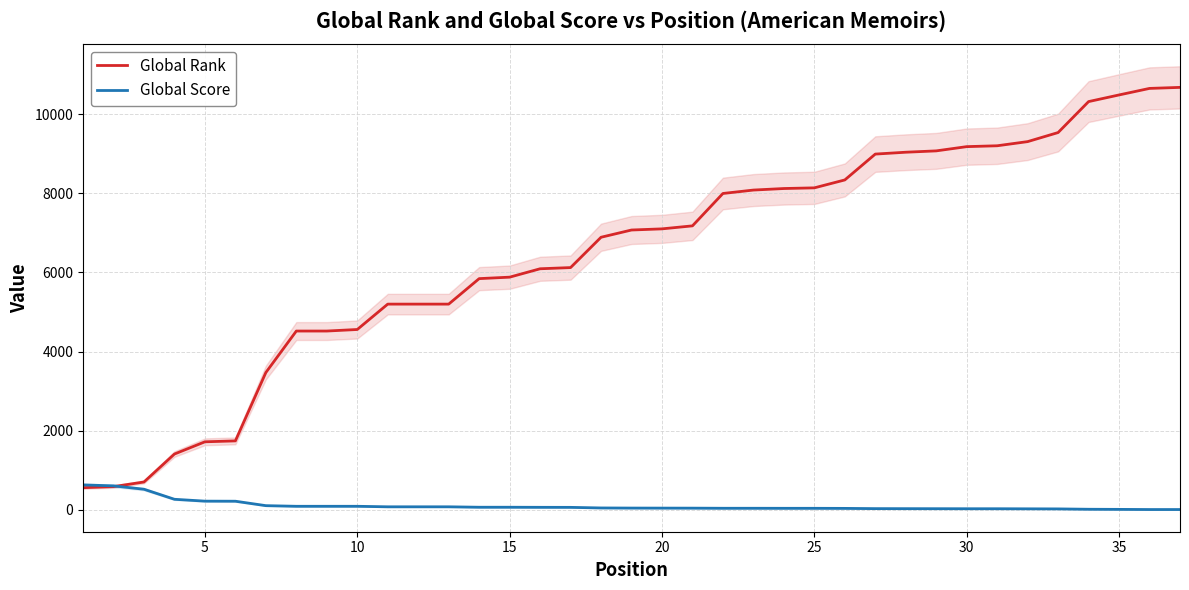

True or false: Global Rank and Global Score intersect in this chart.

True